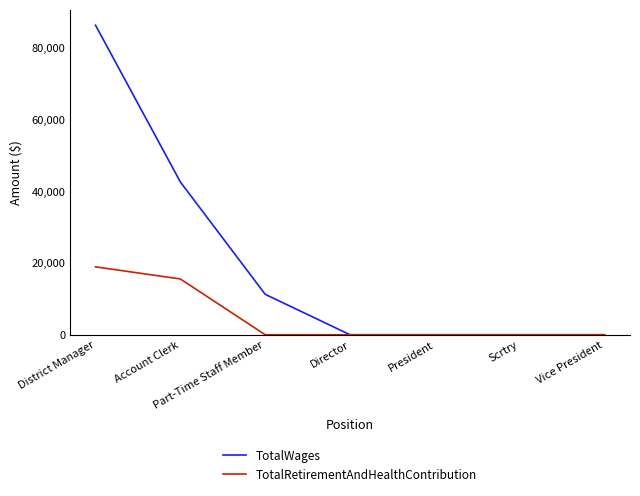

The TotalRetirementAndHealthContribution series shows -8574 at President. True or false?

False